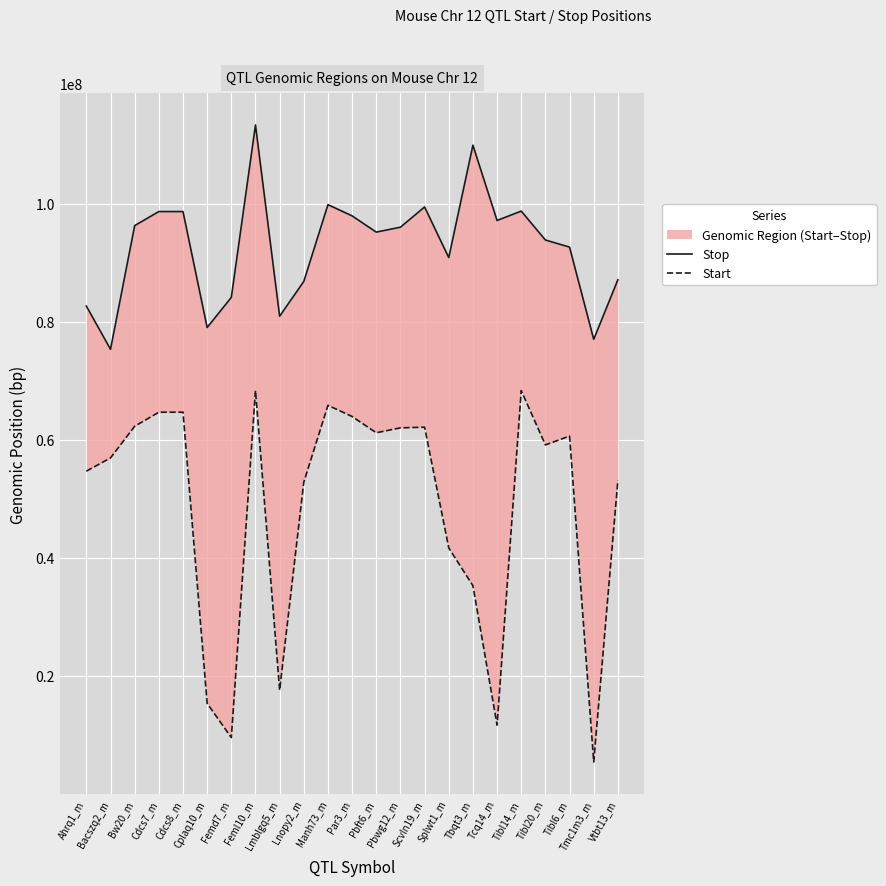

Read the Start value at Tibl6_m, to the nearest 10.

60646790